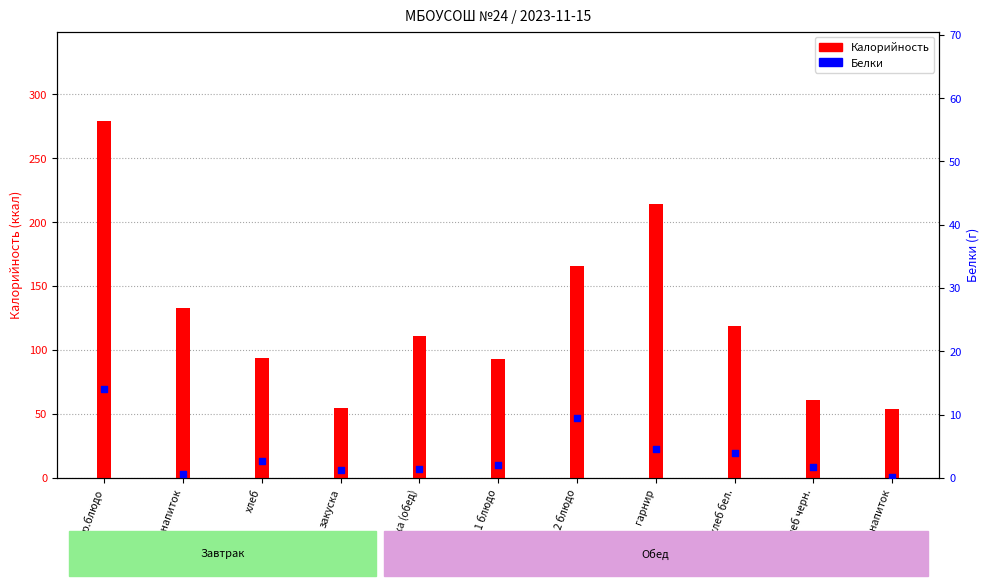

At how many categories does at least one series exceed 36?

11